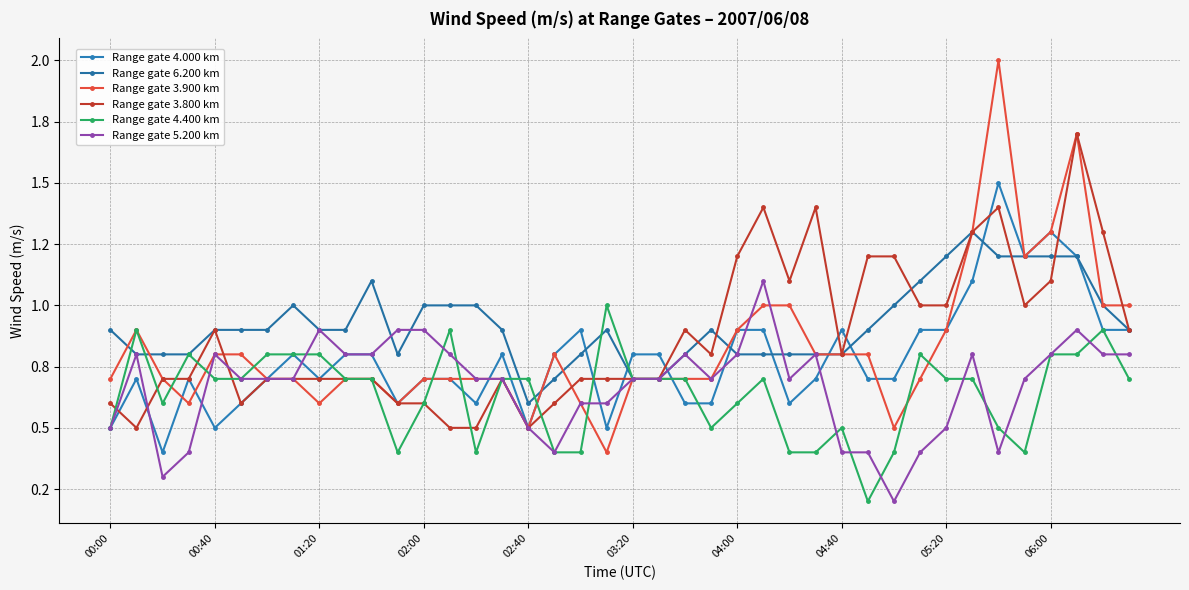

Does the chart have visible grid lines?

Yes